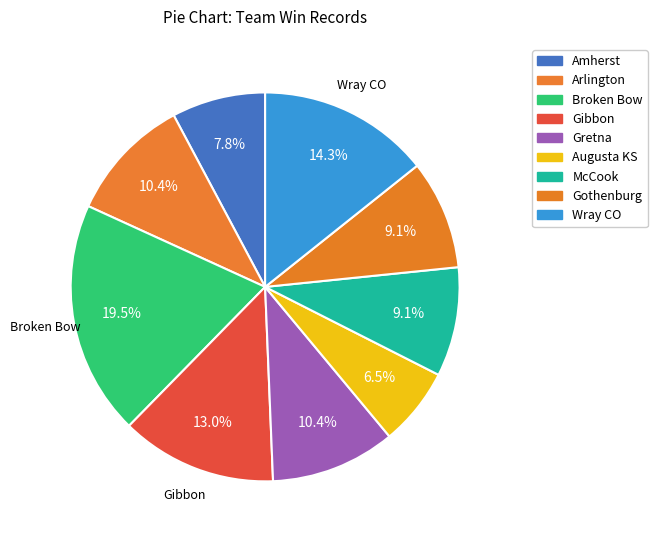

To the nearest percent, what is the difference between the Gibbon and Arlington slice percentages?

3%